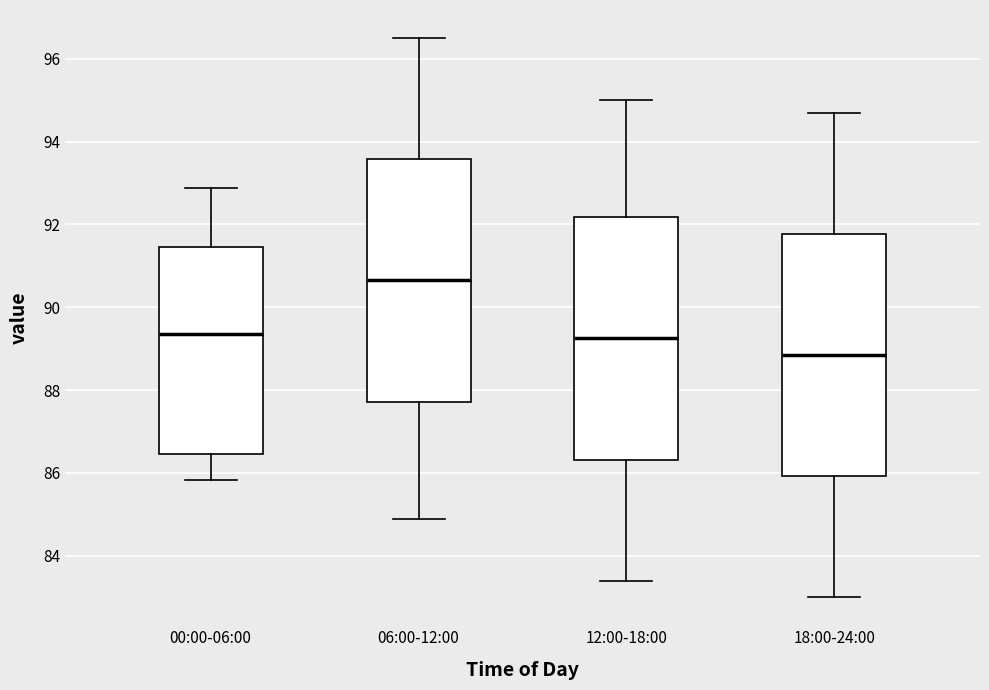

Where does the median line of the box for 18:00-24:00 sit on the y-axis? The values are not printed on the chart, so give them approximately, as read against the axis.

88.8